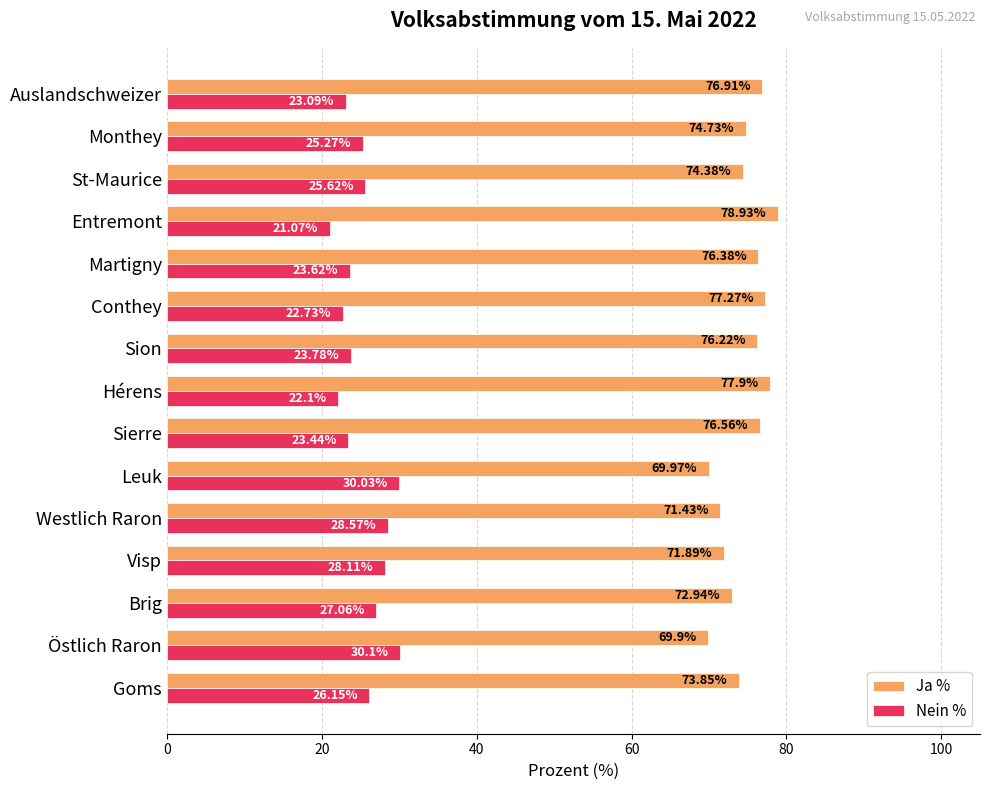

What is the total value across all series at Conthey?

100.0